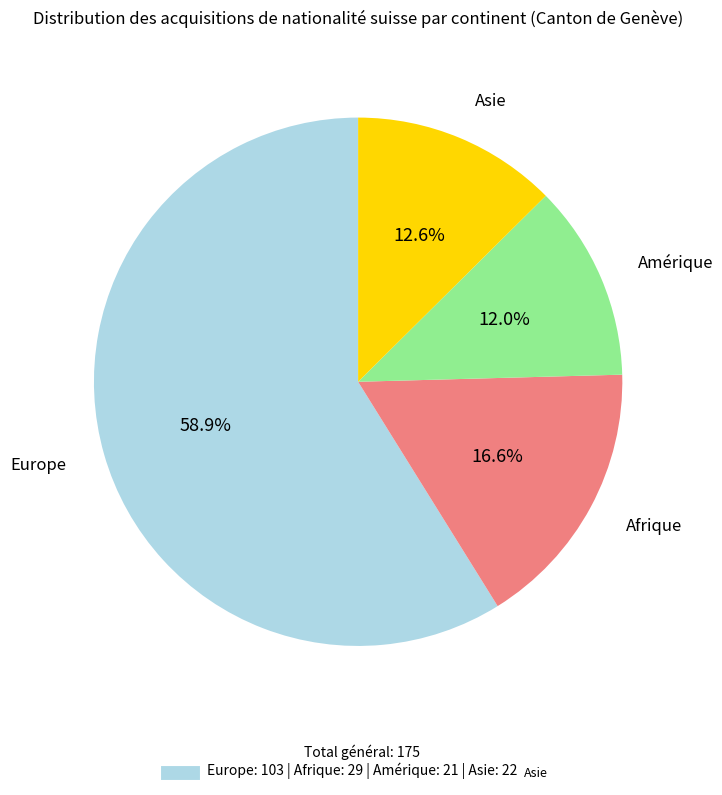

Is there a majority slice in this chart?

Yes